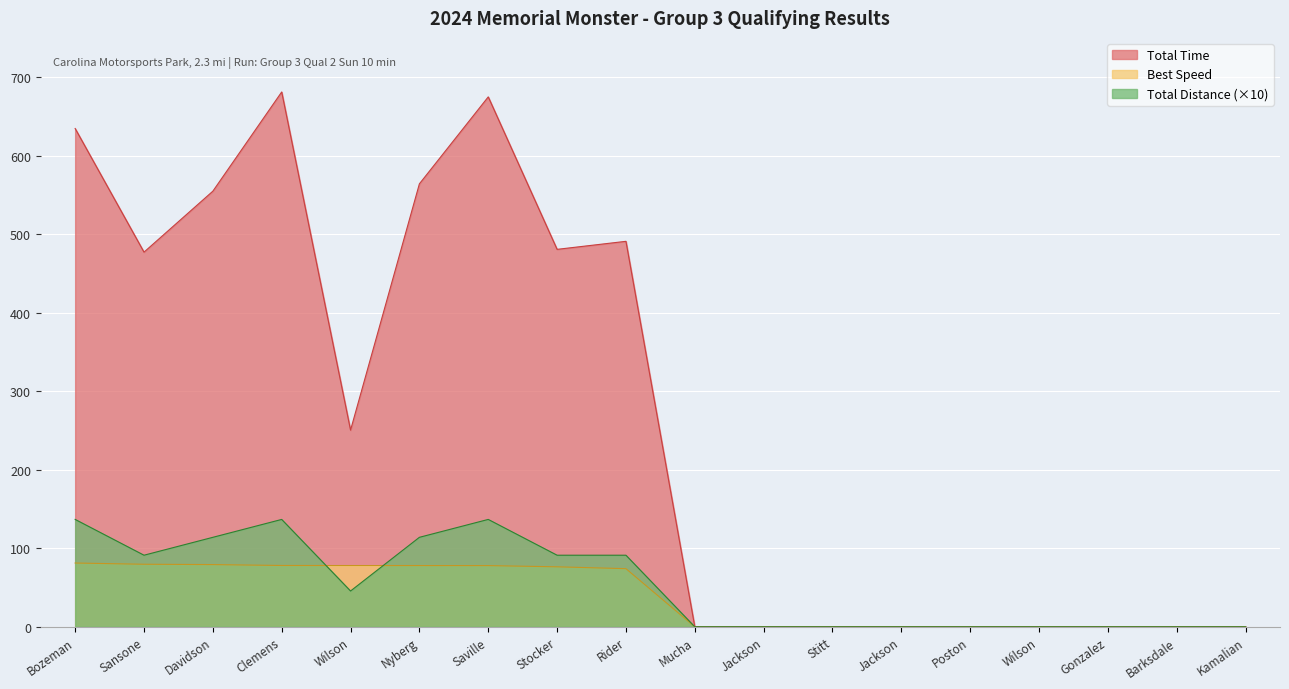

List the series in order of their peak value, highest first.

Total Time, Total Distance (×10), Best Speed